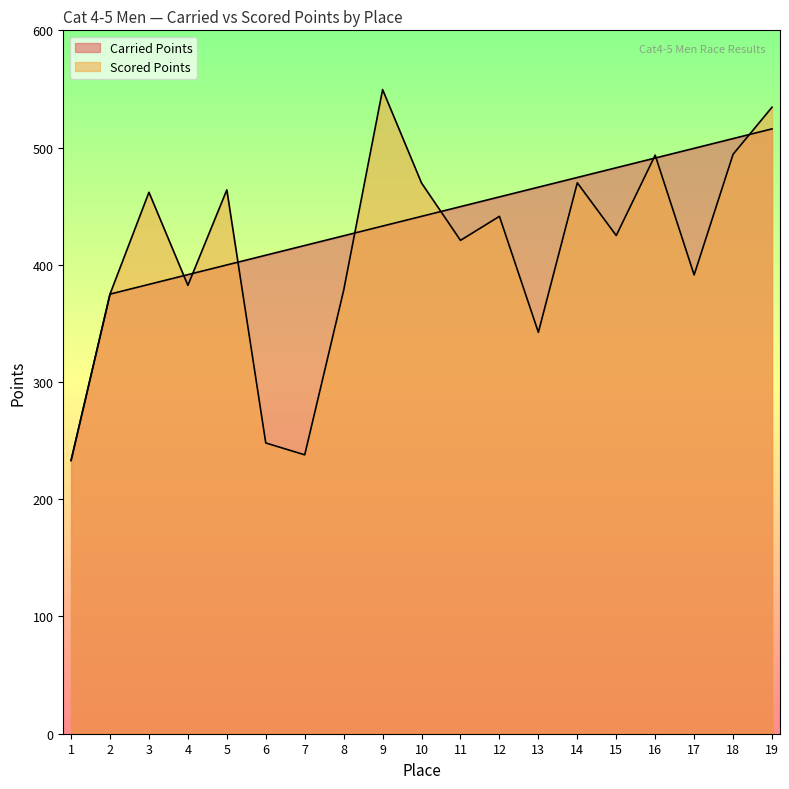

What is the value of the Carried Points point at the 16th from the left?

491.1